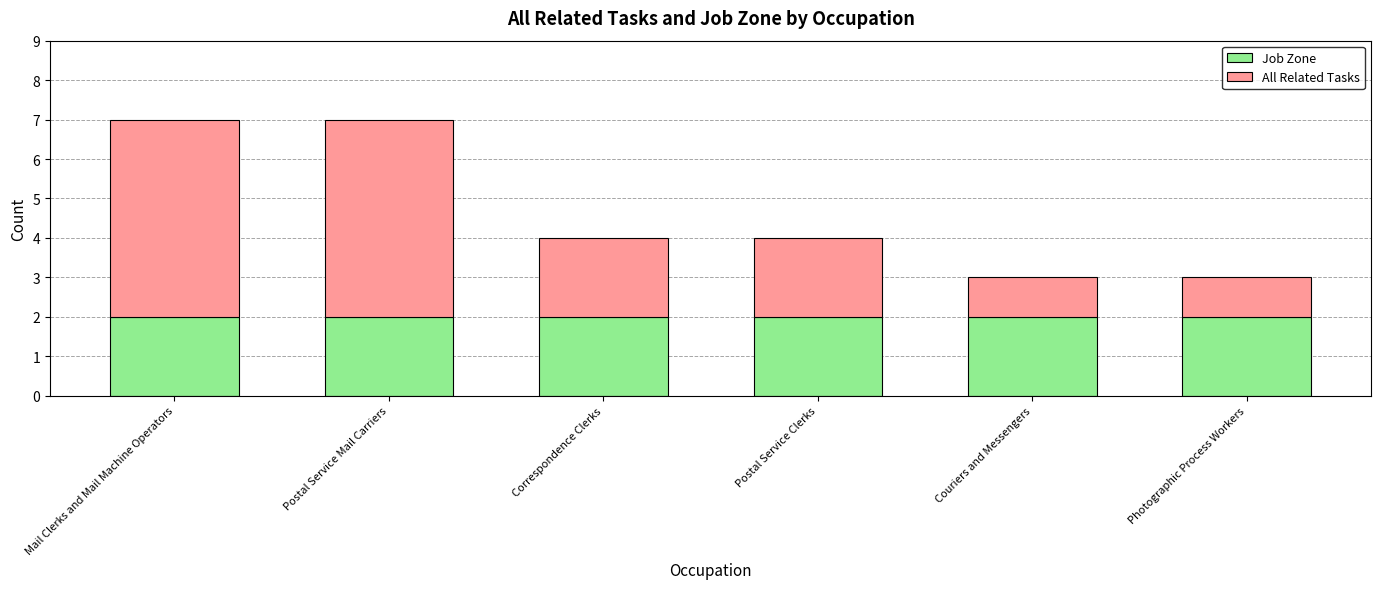

The value of Job Zone at Photographic Process Workers is 2. True or false?

True